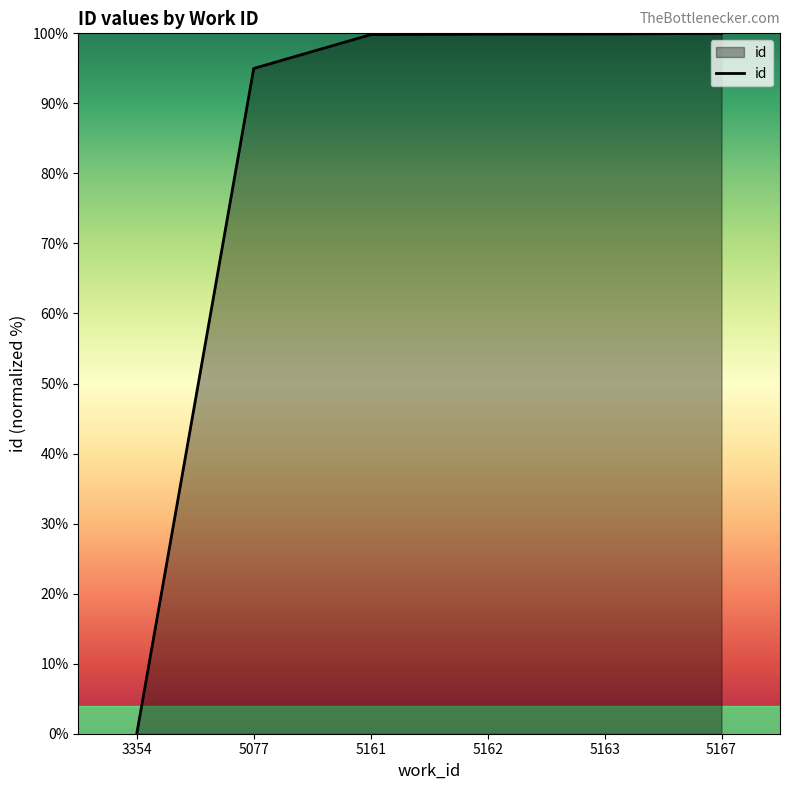

Between 5161 and 5077, which is larger?

5161